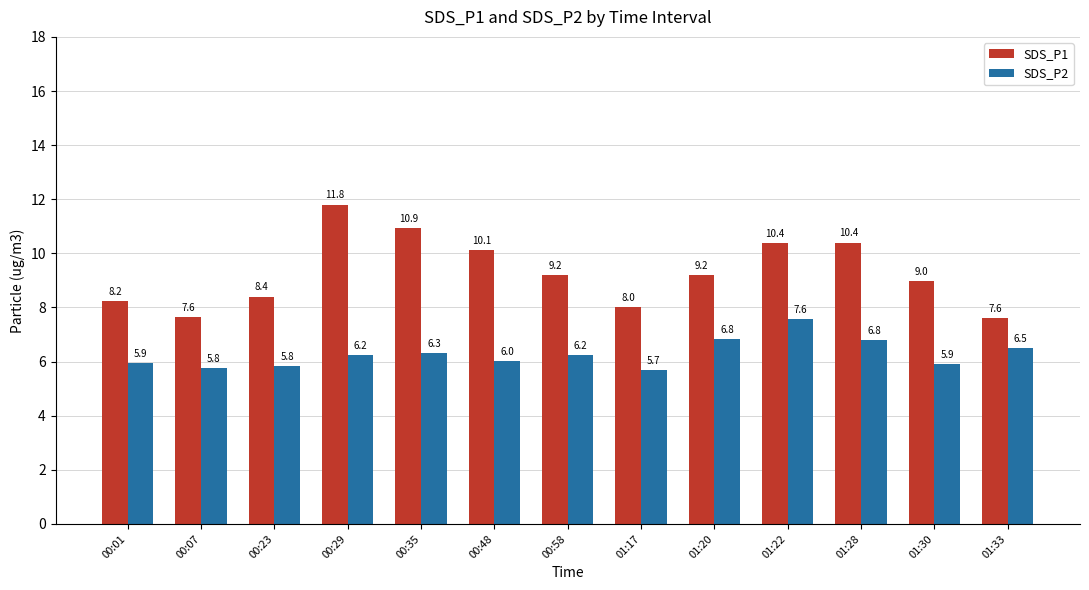

Reading left to right, transcribe all the data shown in this chart.

SDS_P1: 8.2	7.6	8.4	11.8	10.9	10.1	9.2	8.0	9.2	10.4	10.4	9.0	7.6
SDS_P2: 5.9	5.8	5.8	6.2	6.3	6.0	6.2	5.7	6.8	7.6	6.8	5.9	6.5